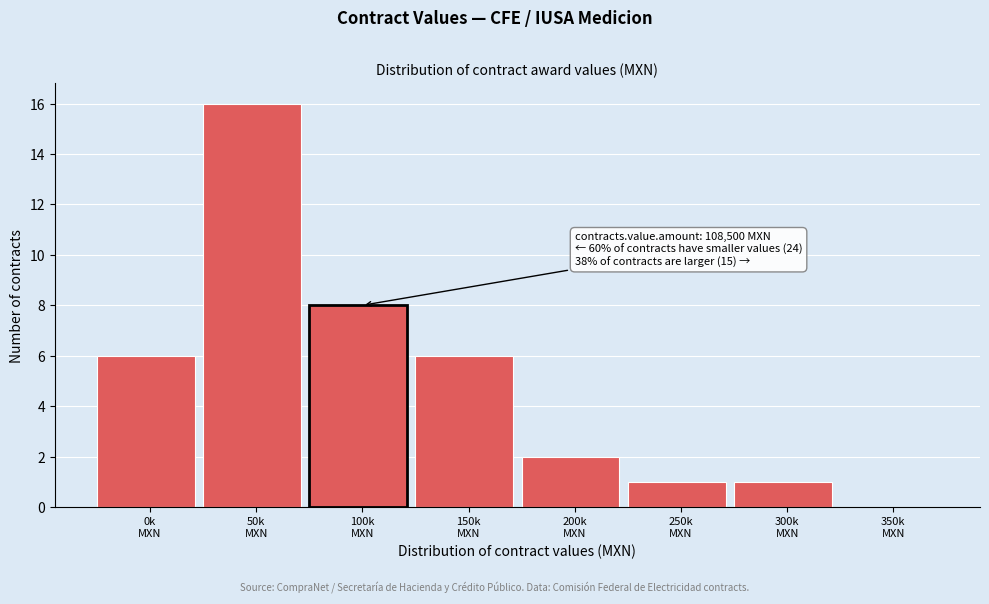

What is the maximum value shown in the chart?

16